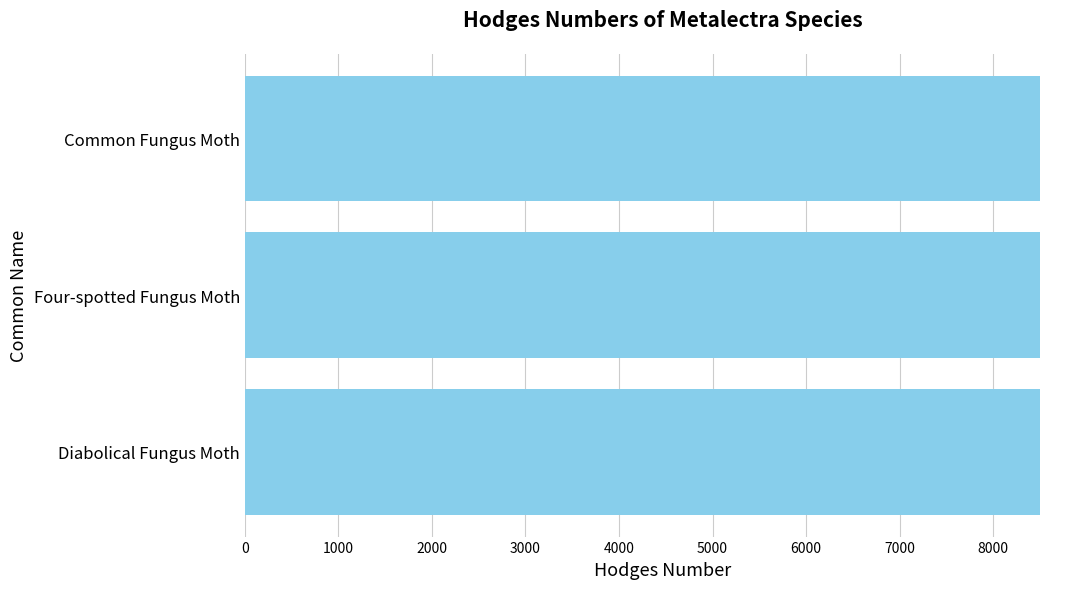

What is the minimum value shown in the chart?

8499